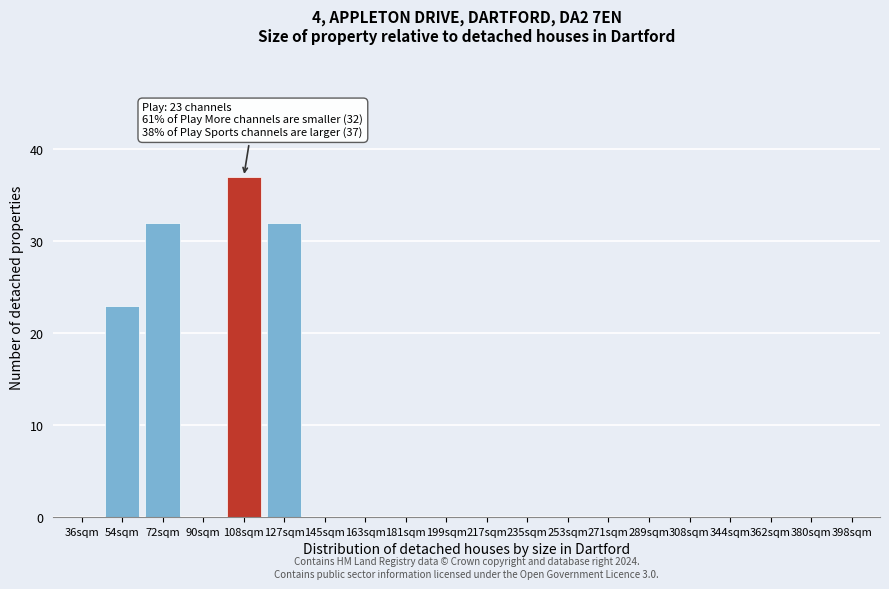

Reading left to right, what are all the values shown in this chart?

36sqm=0	54sqm=23	72sqm=32	90sqm=0	108sqm=37	127sqm=32	145sqm=0	163sqm=0	181sqm=0	199sqm=0	217sqm=0	235sqm=0	253sqm=0	271sqm=0	289sqm=0	308sqm=0	344sqm=0	362sqm=0	380sqm=0	398sqm=0